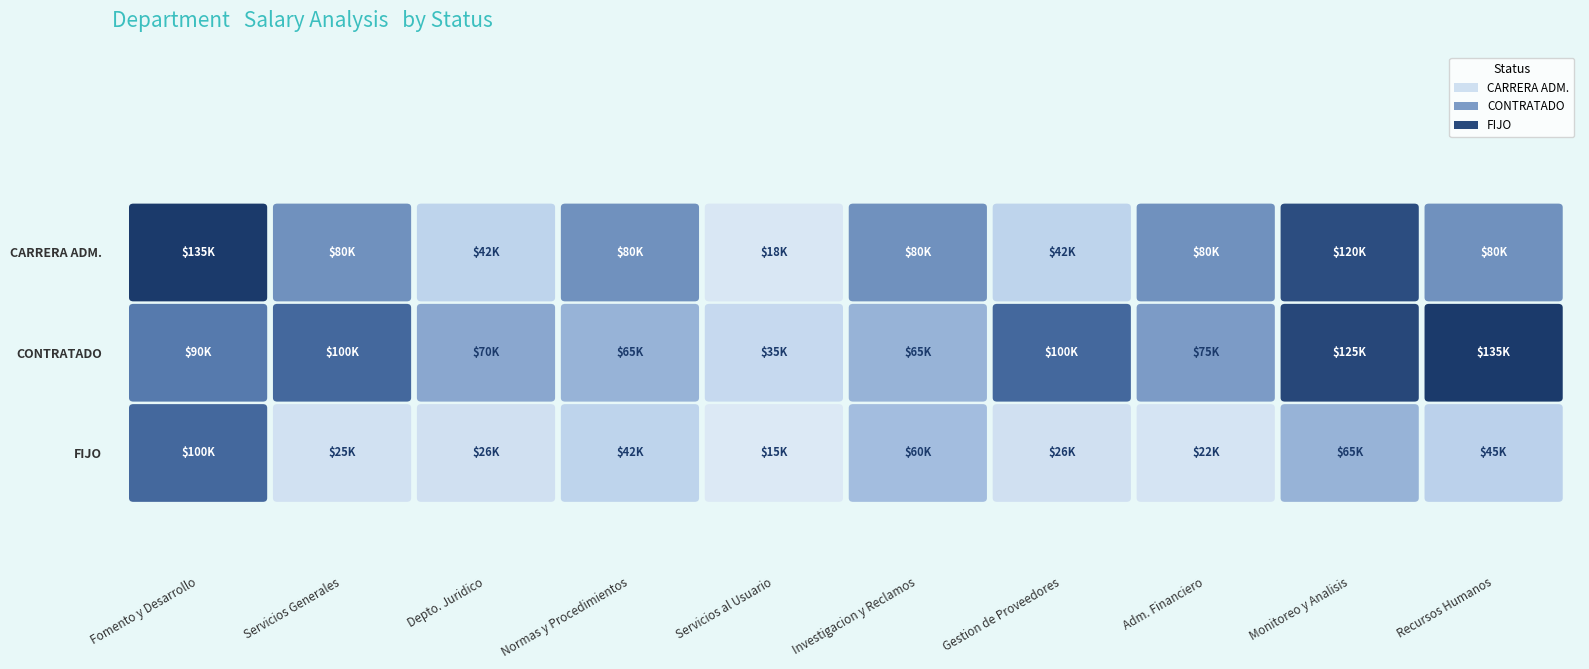

What is the sum of all CARRERA ADM. values?

757000